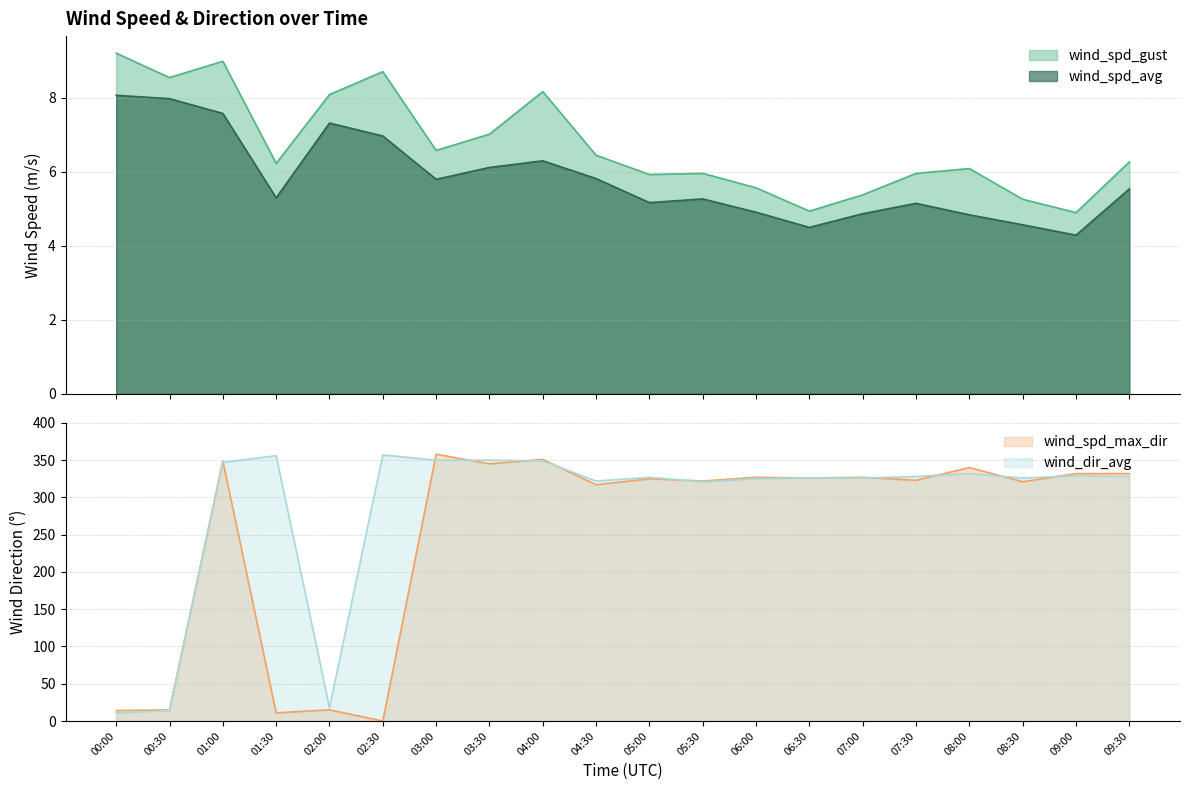

True or false: wind_spd_avg and wind_dir_avg cross at least once.

False